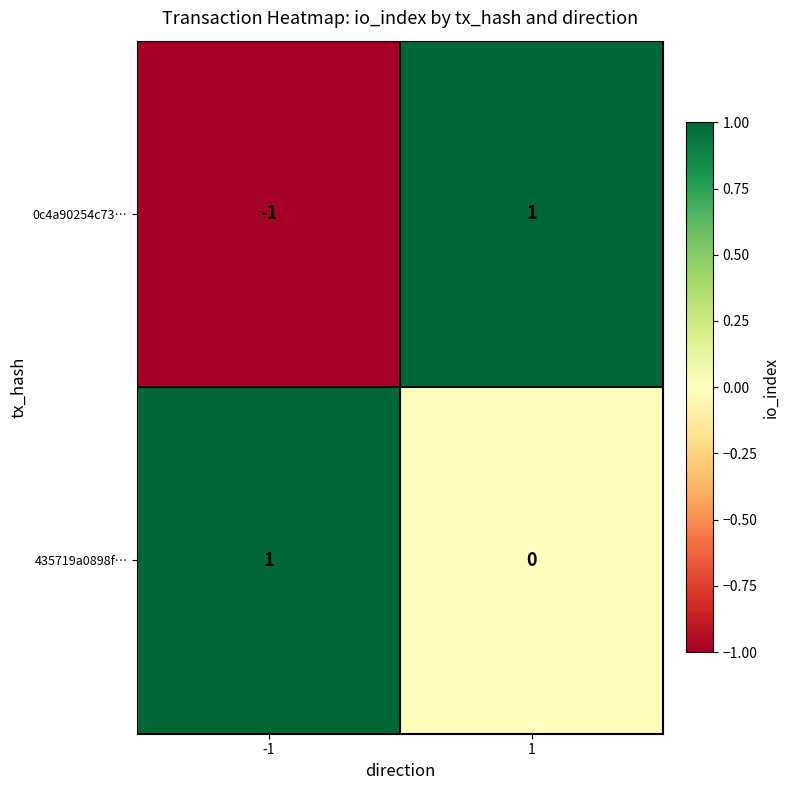

At 1, list the series in order from largest to smallest.

0c4a90254c73…, 435719a0898f…